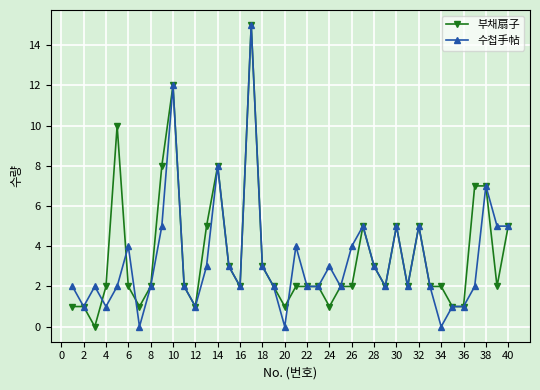

What is the maximum value for 수첩手帖?

15